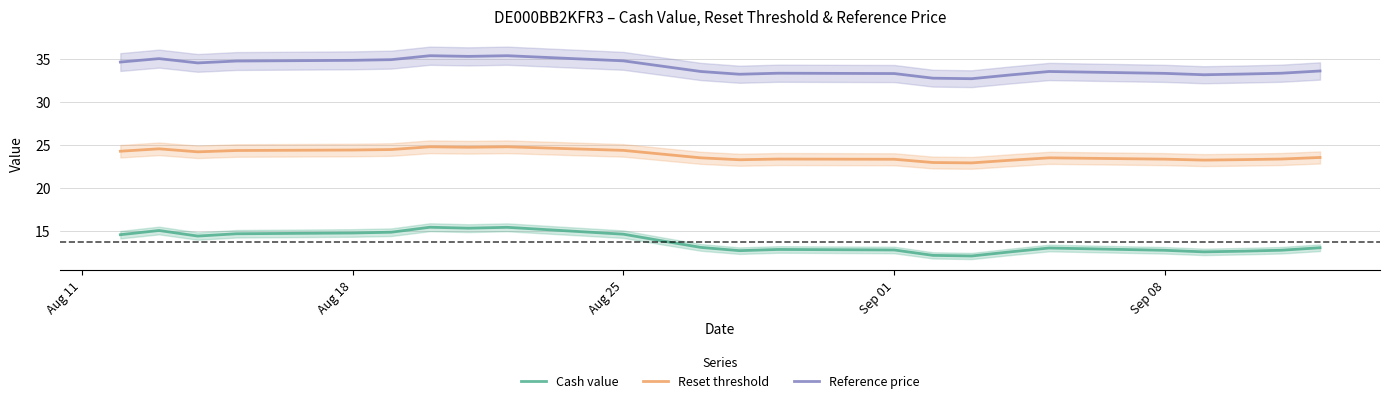

Count the number of data series in this chart.

3